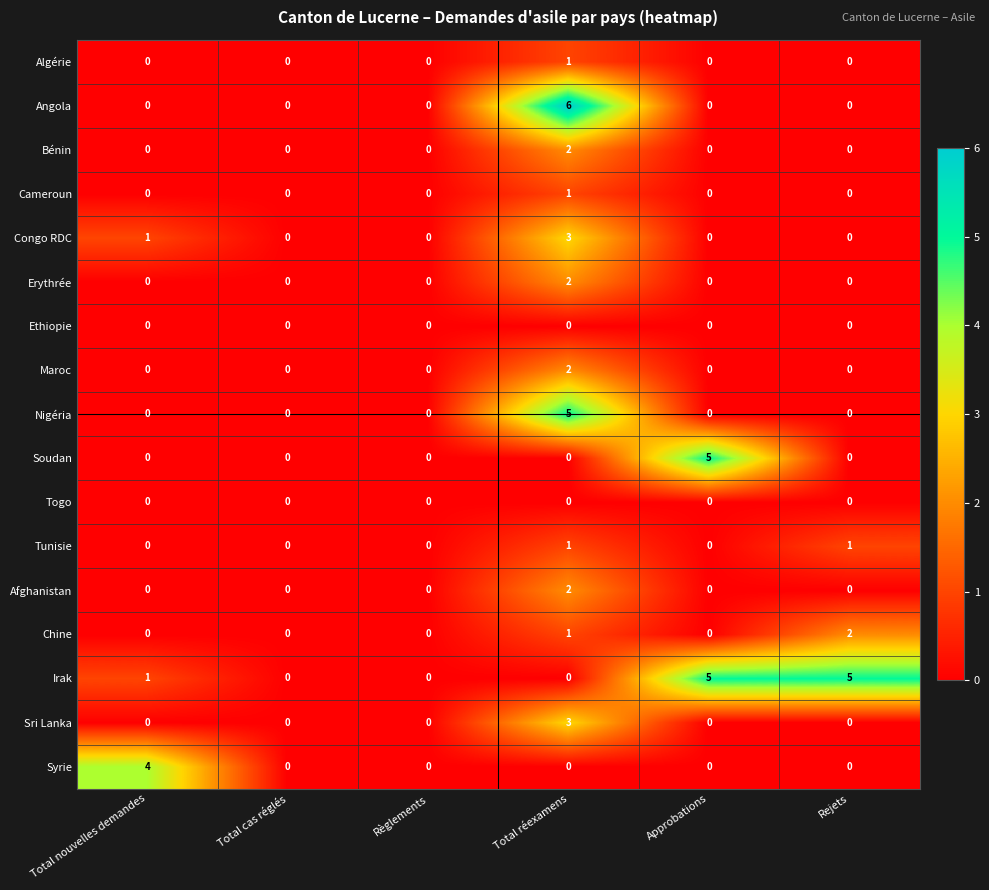

Which series changed the most between Total cas réglés and Rejets?

Irak